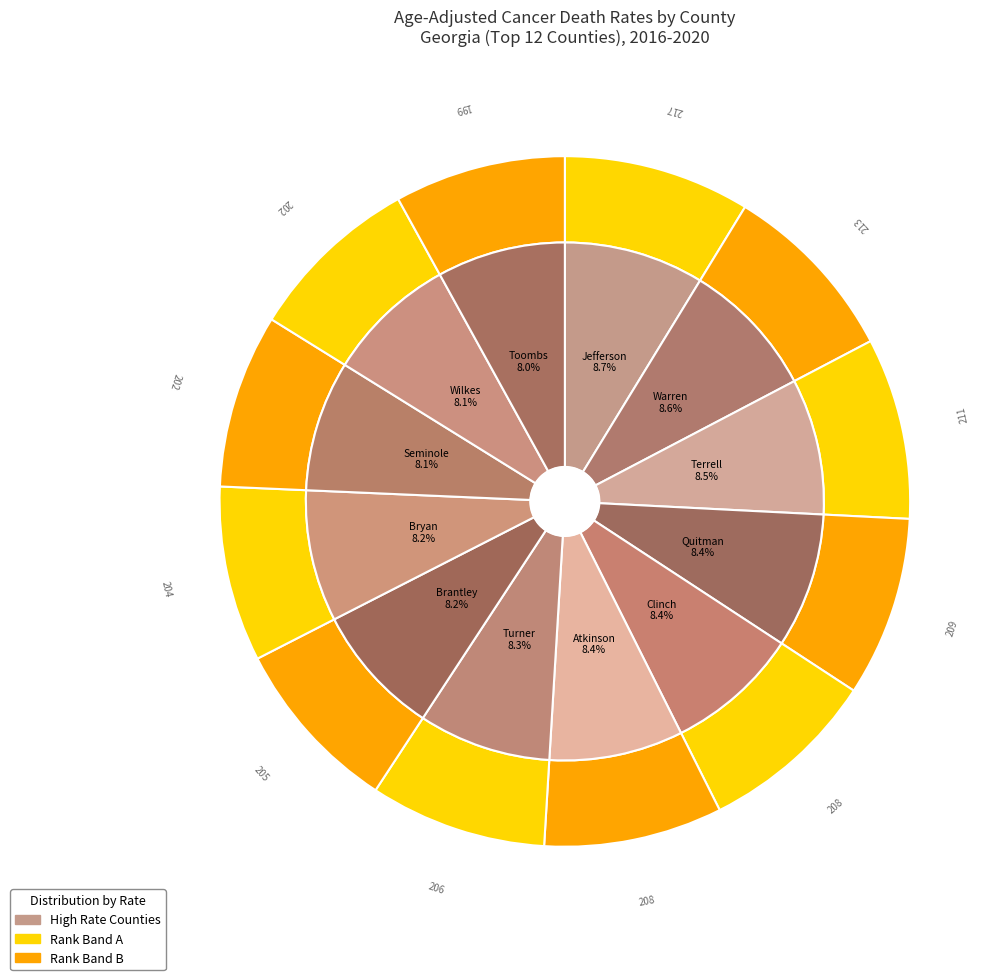

How many slices are in this pie chart?

12